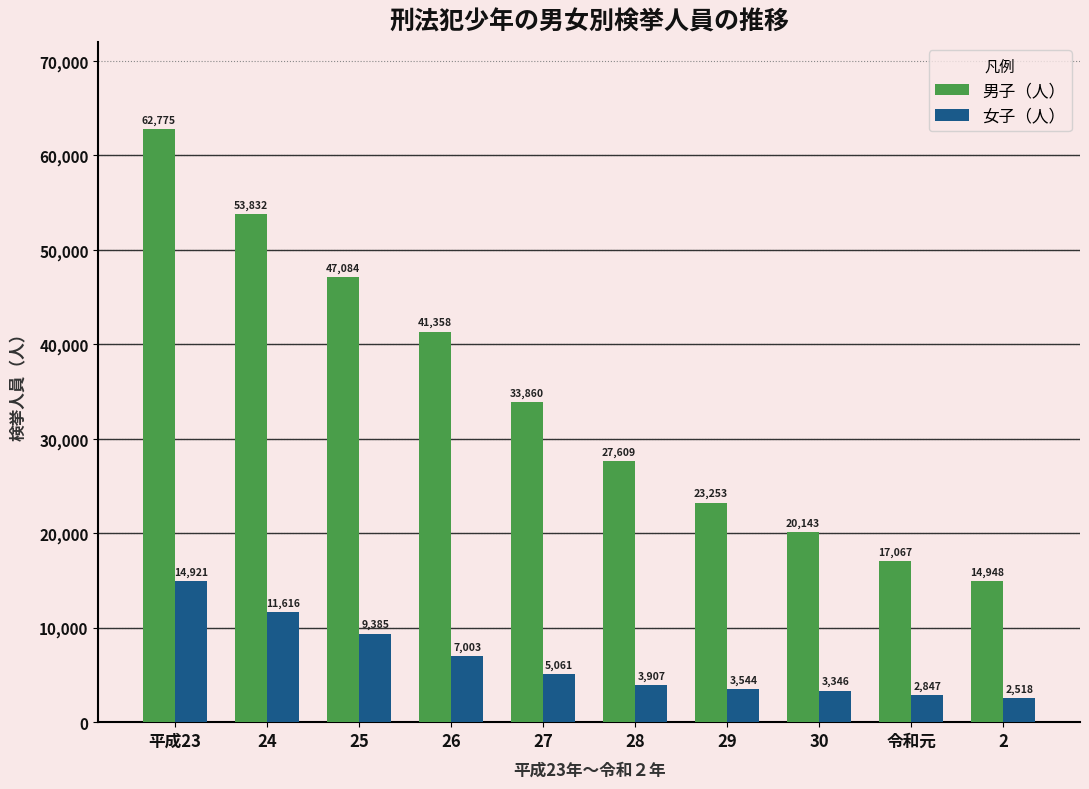

The value of 女子（人） at 25 is 9385. True or false?

True